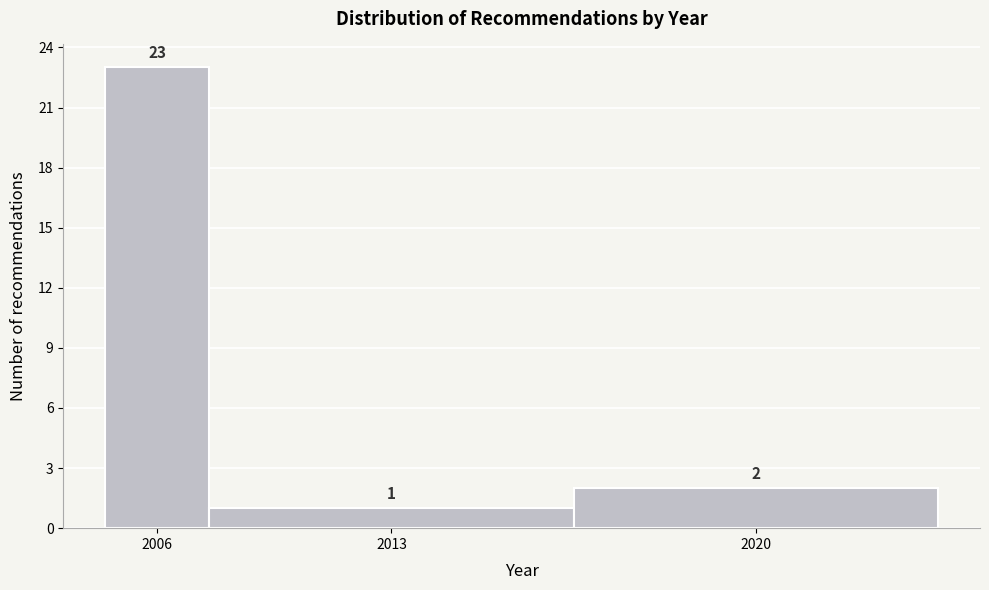

Reading left to right, transcribe all the data shown in this chart.

2006=23	2013=1	2020=2